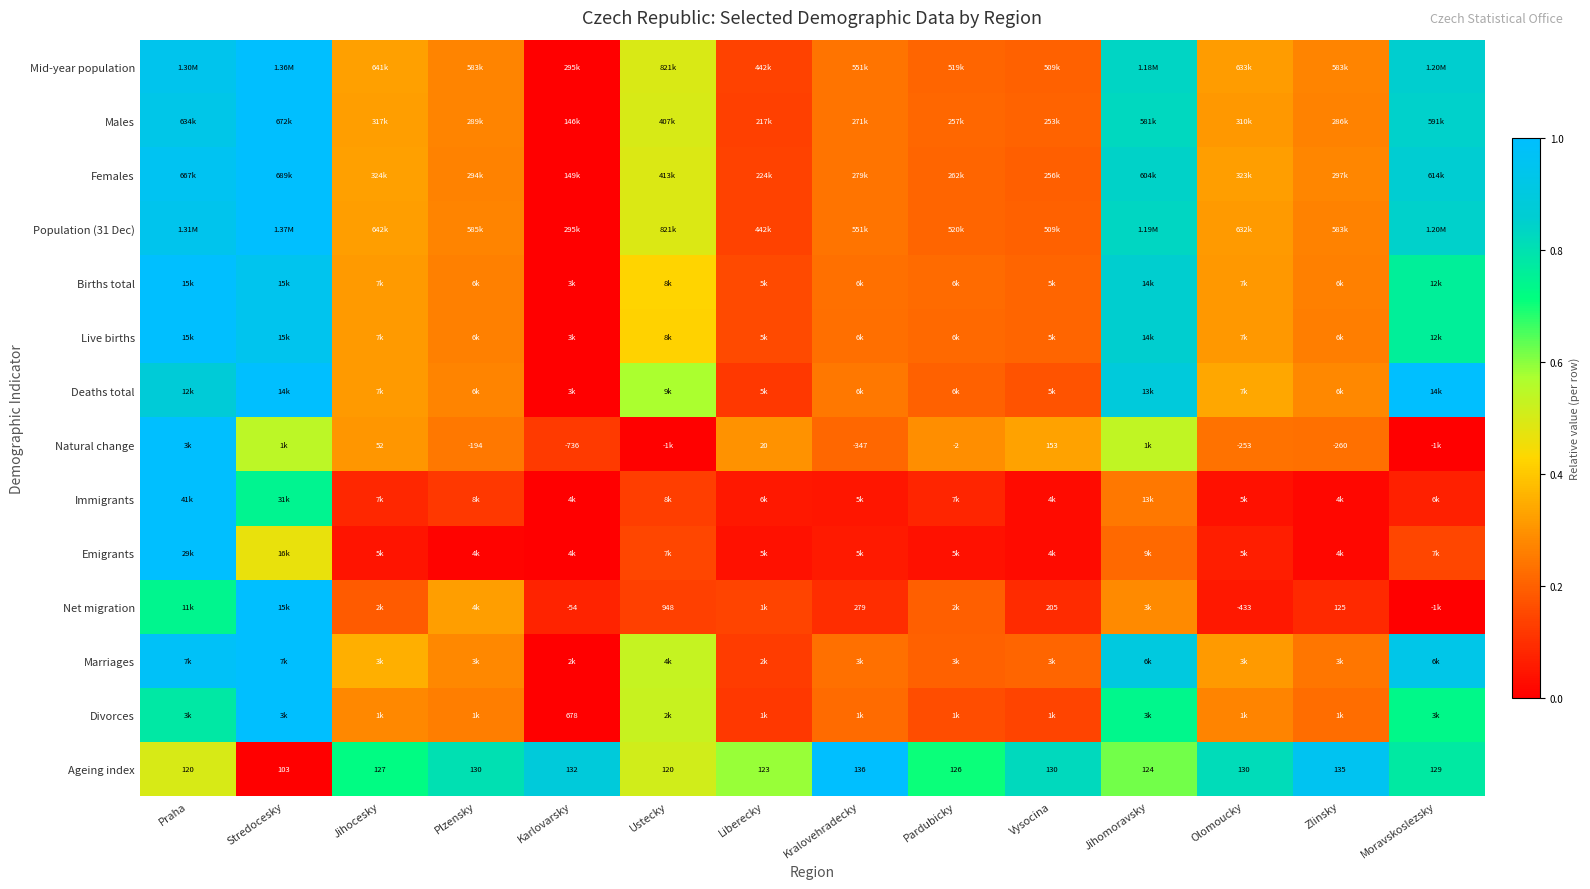

Is it true that Mid-year population equals 0.2 at Pardubicky?

True